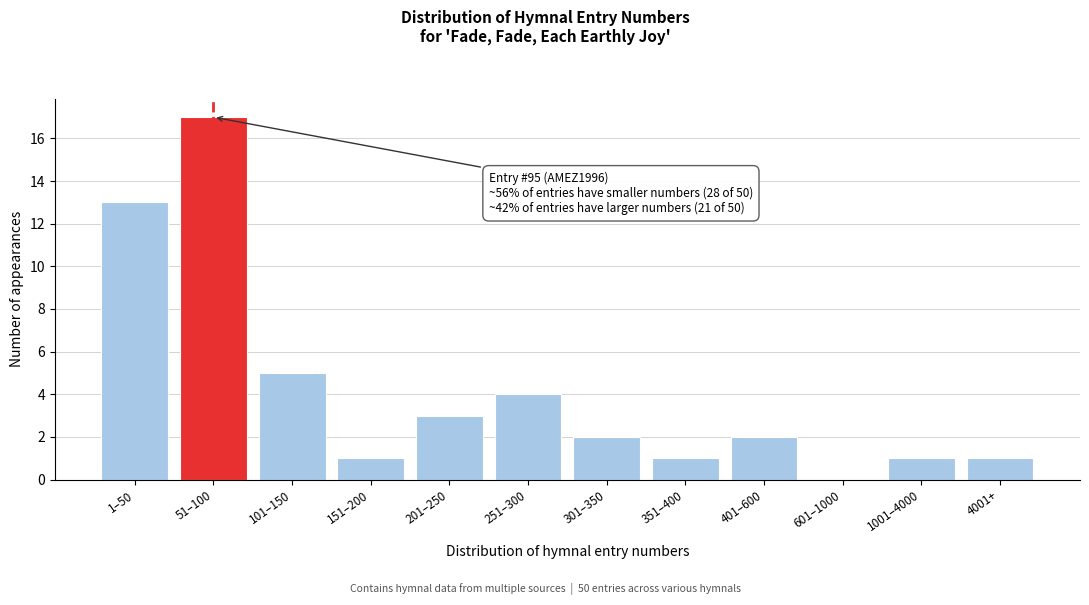

Reading left to right, transcribe all the data shown in this chart.

1–50=13	51–100=17	101–150=5	151–200=1	201–250=3	251–300=4	301–350=2	351–400=1	401–600=2	601–1000=0	1001–4000=1	4001+=1